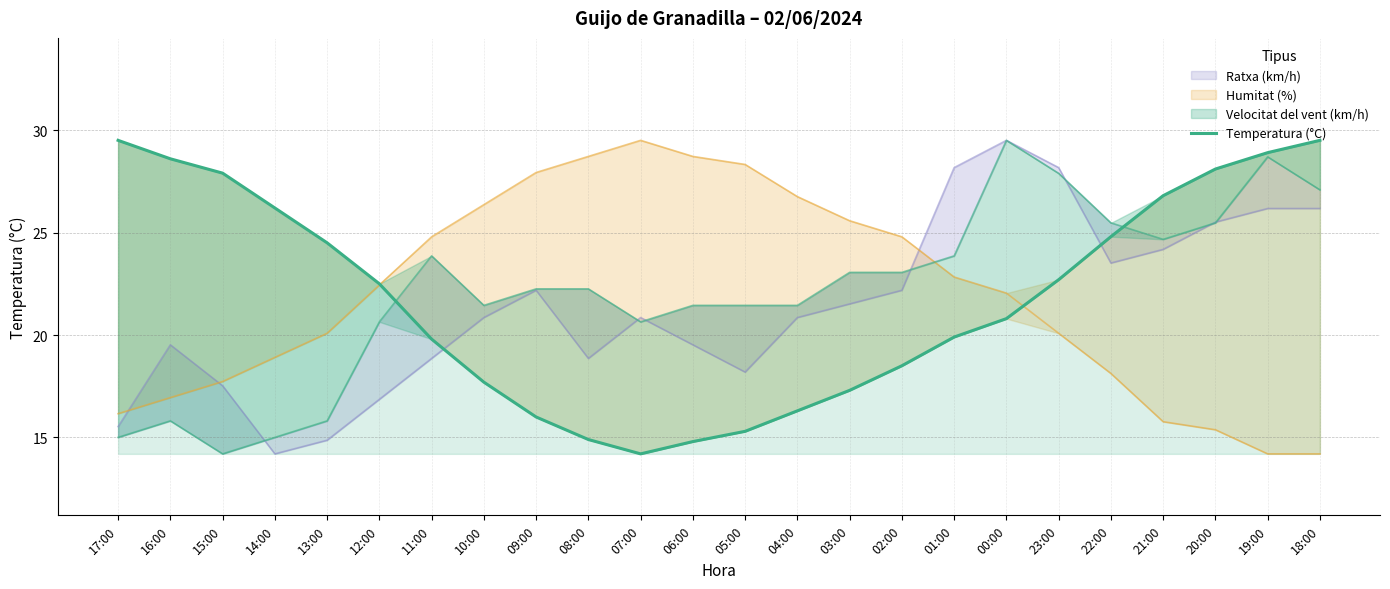

List the labels in order of value, largest first.

17:00, 18:00, 19:00, 16:00, 20:00, 15:00, 21:00, 14:00, 22:00, 13:00, 23:00, 12:00, 00:00, 01:00, 11:00, 02:00, 10:00, 03:00, 04:00, 09:00, 05:00, 08:00, 06:00, 07:00